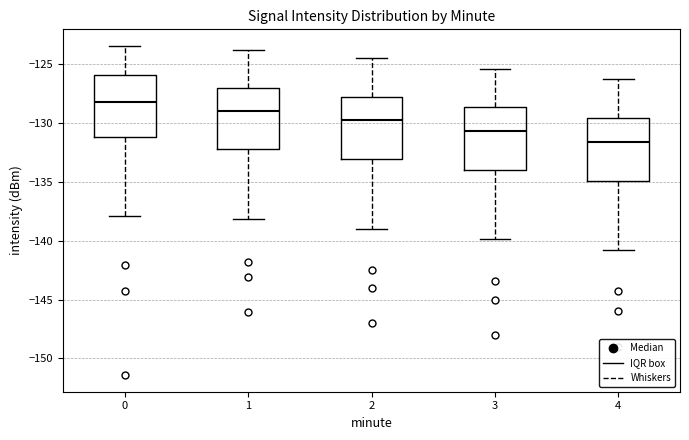

Reading left to right, read every box against the y-axis: the position of its median line, the range the box covers, and the ends of its whiskers. The values are not printed on the chart, so give them approximately, as read against the axis.

0: median -128.5, box -131.0 to -126.0, whiskers -138.0 to -123.5
1: median -129.0, box -132.0 to -127.0, whiskers -138.0 to -124.0
2: median -129.5, box -133.0 to -128.0, whiskers -139.0 to -124.5
3: median -130.5, box -134.0 to -128.5, whiskers -140.0 to -125.5
4: median -131.5, box -135.0 to -129.5, whiskers -141.0 to -126.5